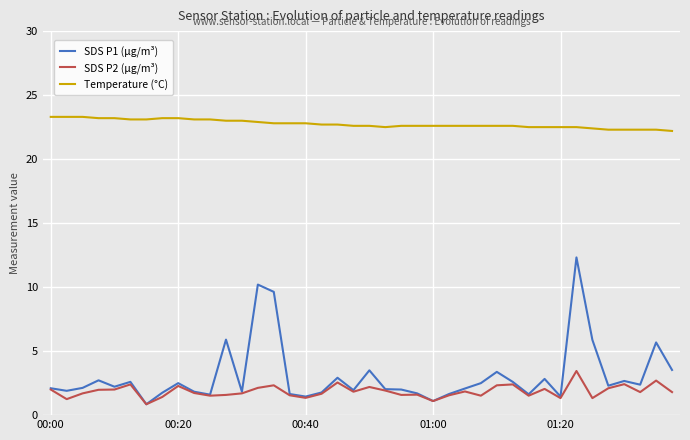

Rank the series by their maximum value, from lowest to highest.

SDS P2 (µg/m³), SDS P1 (µg/m³), Temperature (°C)